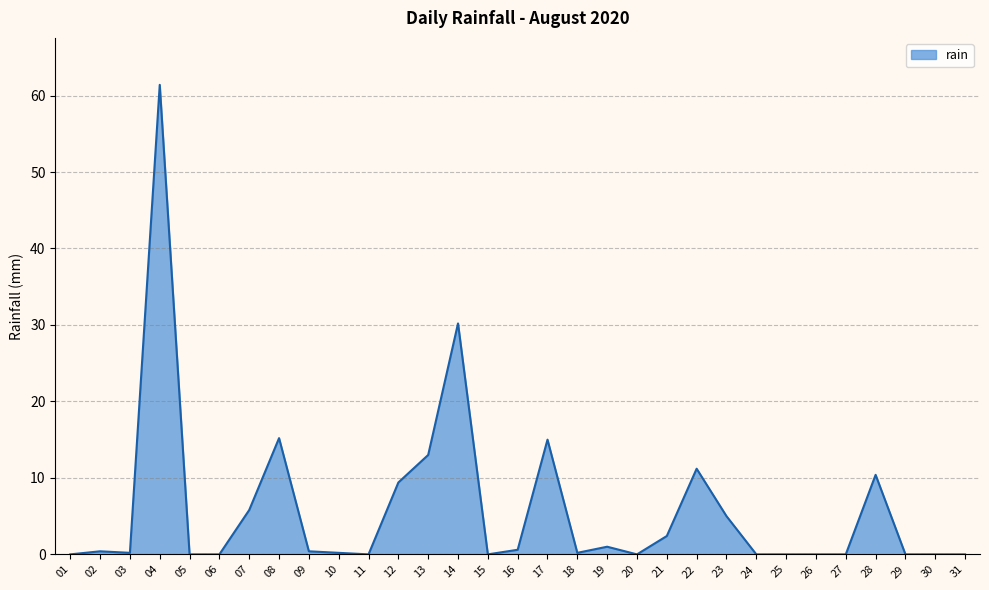

What is the approximate value at 08?

15.2